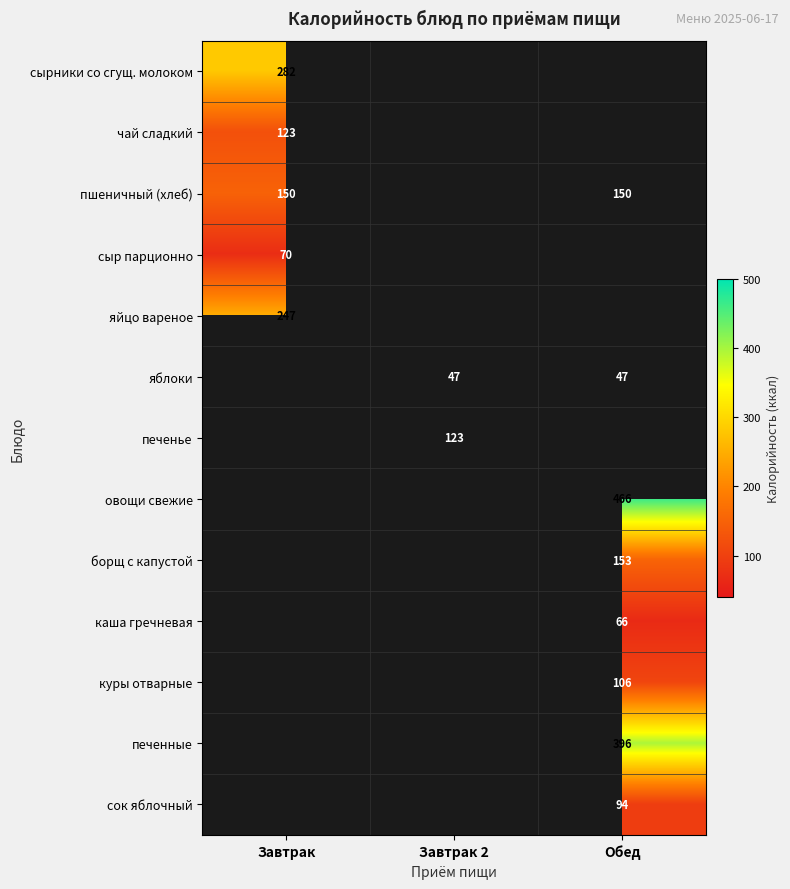

Is it true that сок яблочный equals 94 at Обед?

True